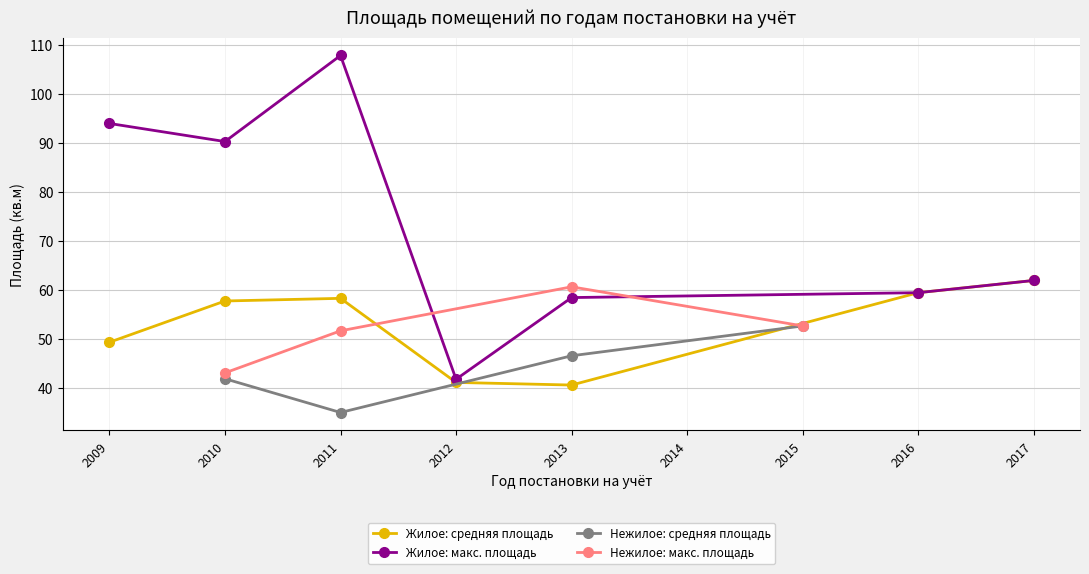

What is the highest value of the Жилое: средняя площадь series?

61.9